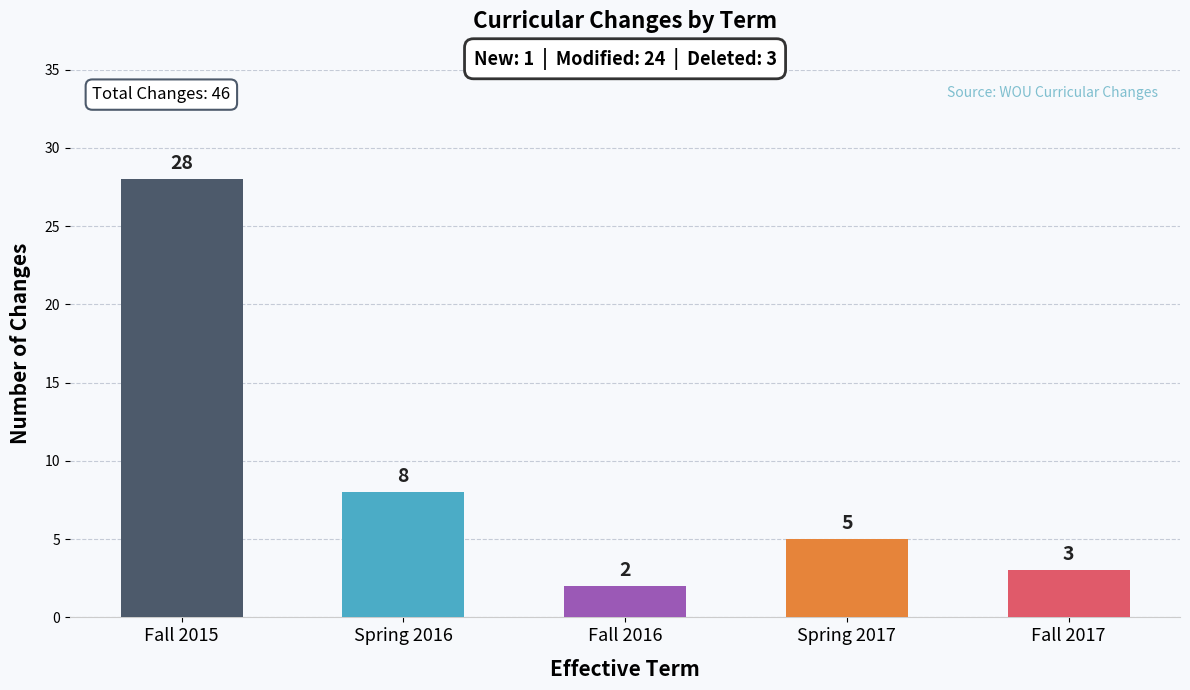

At which label does the data first exceed 5?

Fall 2015